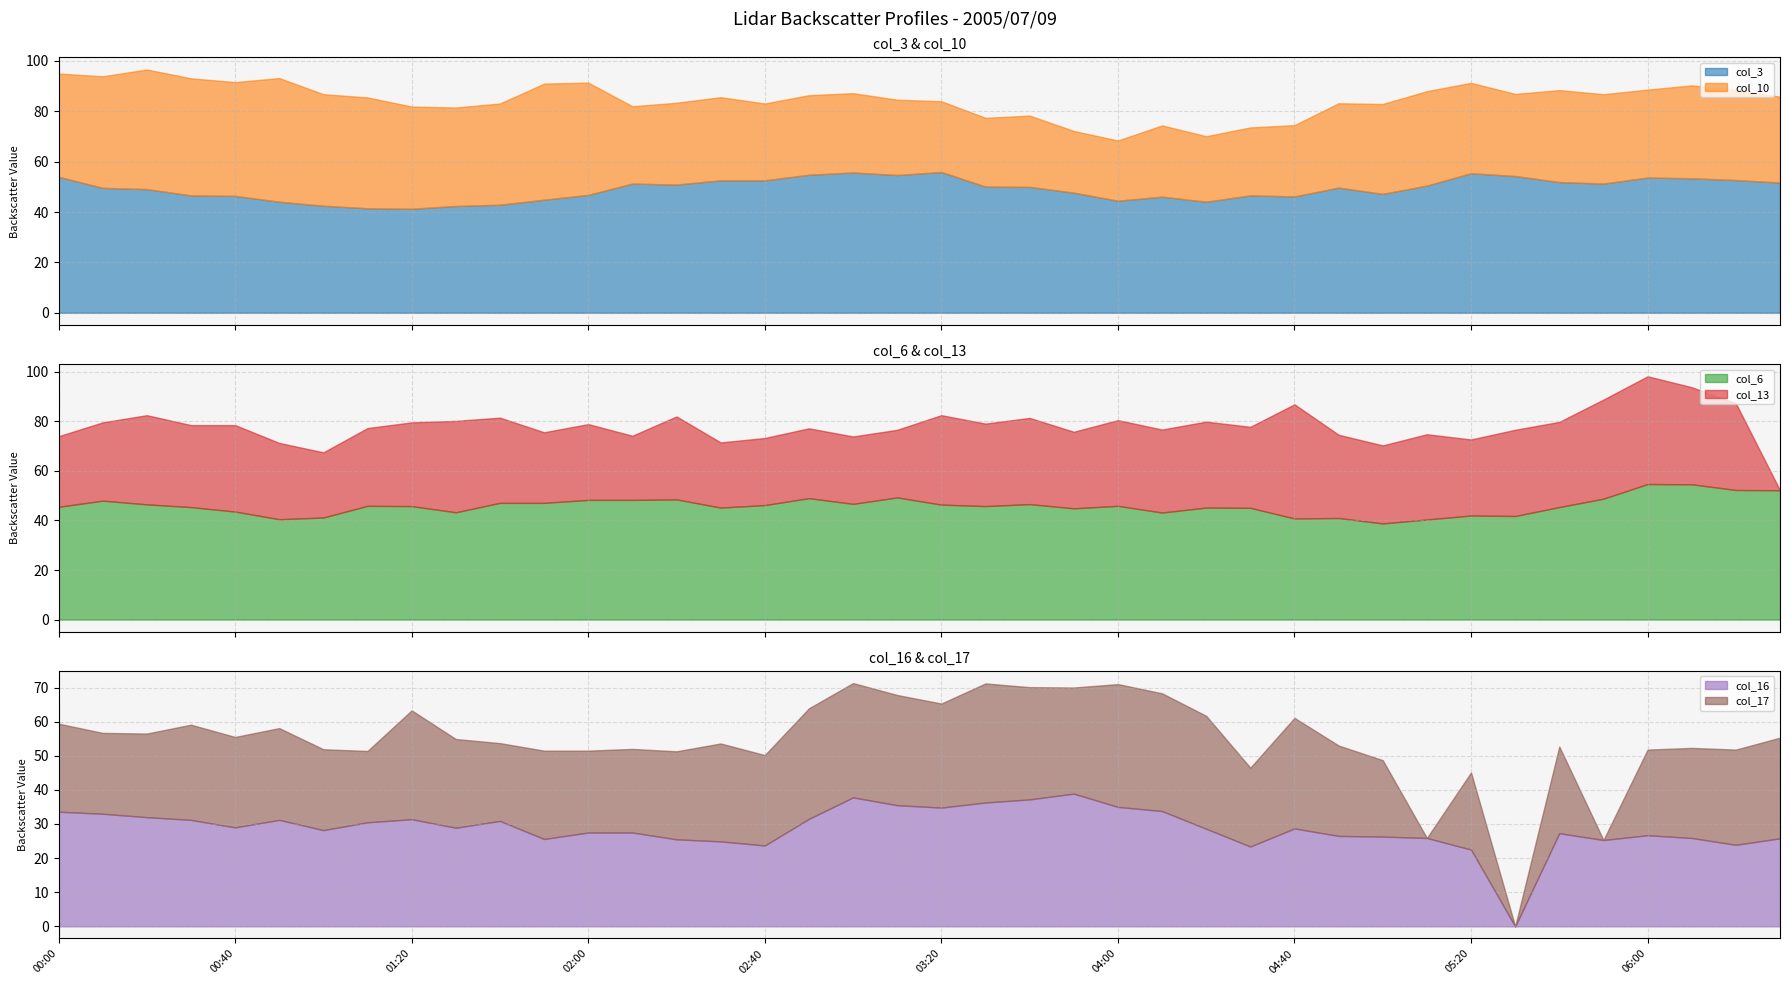

At 2005/07/09 02:10, list the series in order from largest to smallest.

col_3, col_6, col_10, col_16, col_13, col_17